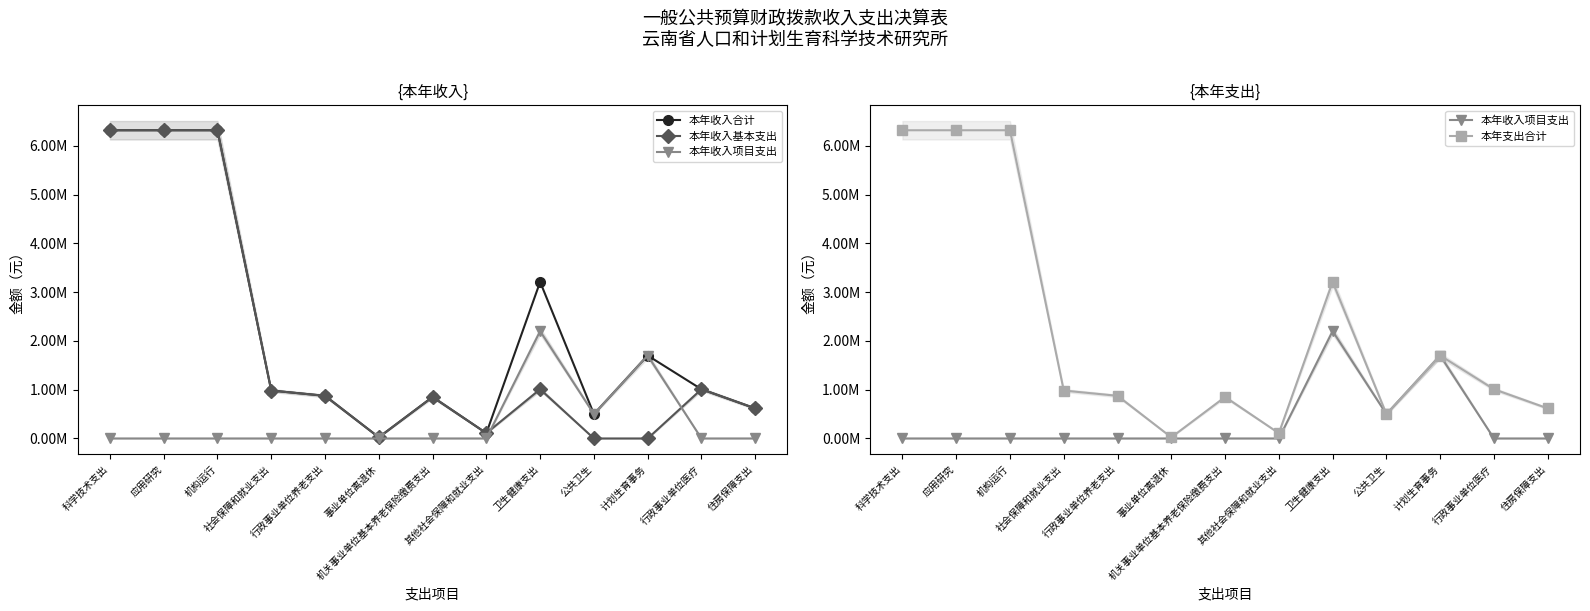

Is it true that 本年收入合计 equals 982335.9 at 社会保障和就业支出?

True